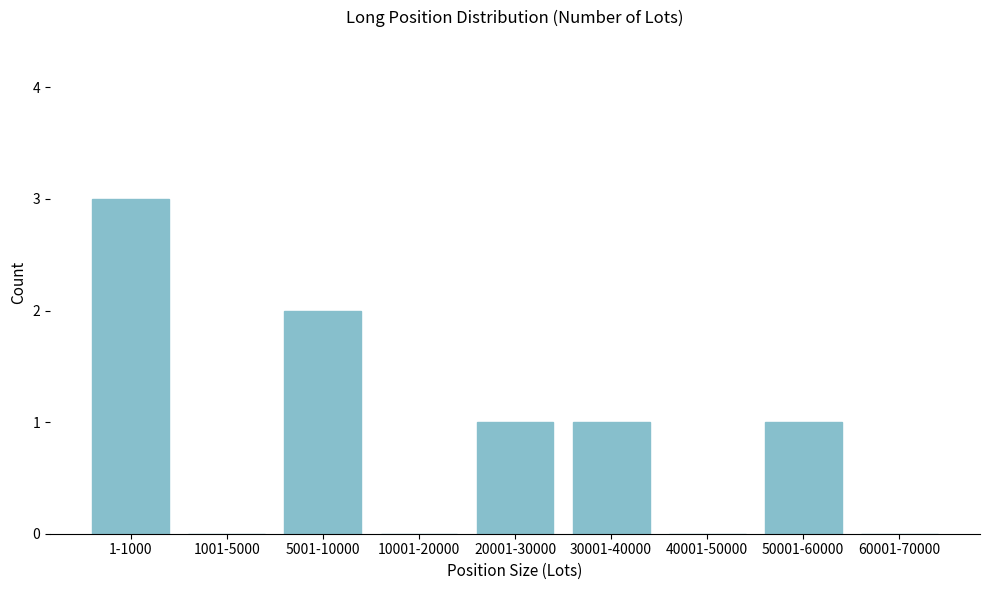

Reading left to right, what are all the values shown in this chart?

1-1000=3	1001-5000=0	5001-10000=2	10001-20000=0	20001-30000=1	30001-40000=1	40001-50000=0	50001-60000=1	60001-70000=0